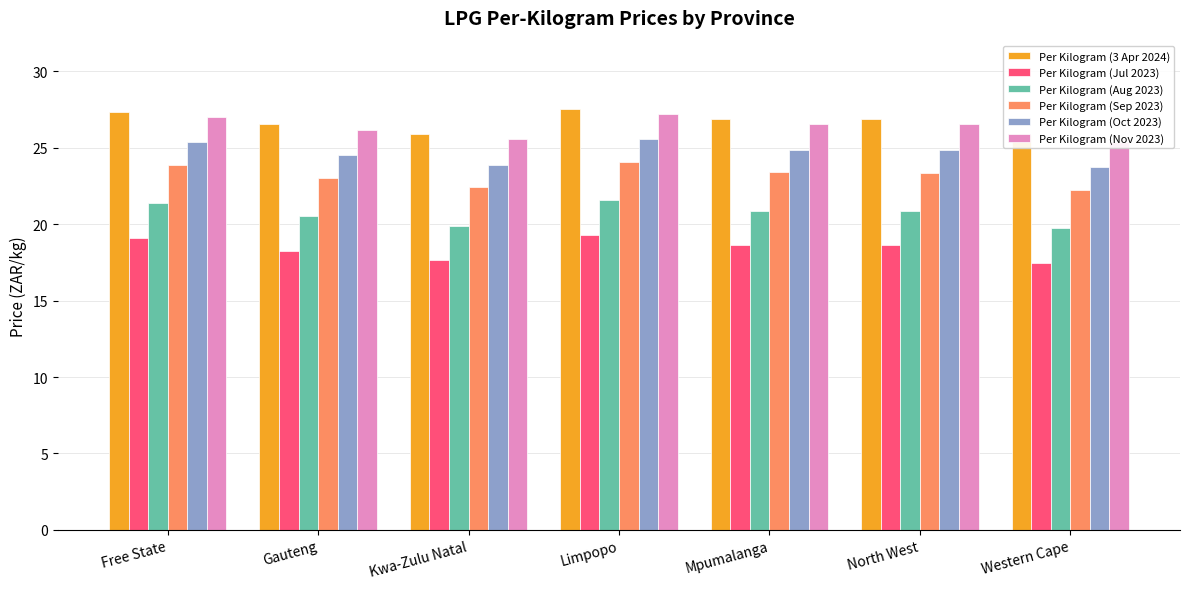

How many bars are there in total?

42